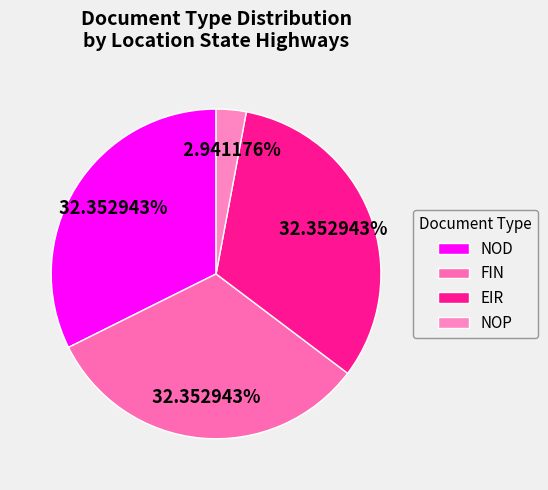

To the nearest percent, what is the combined percentage of NOD and EIR?

65%